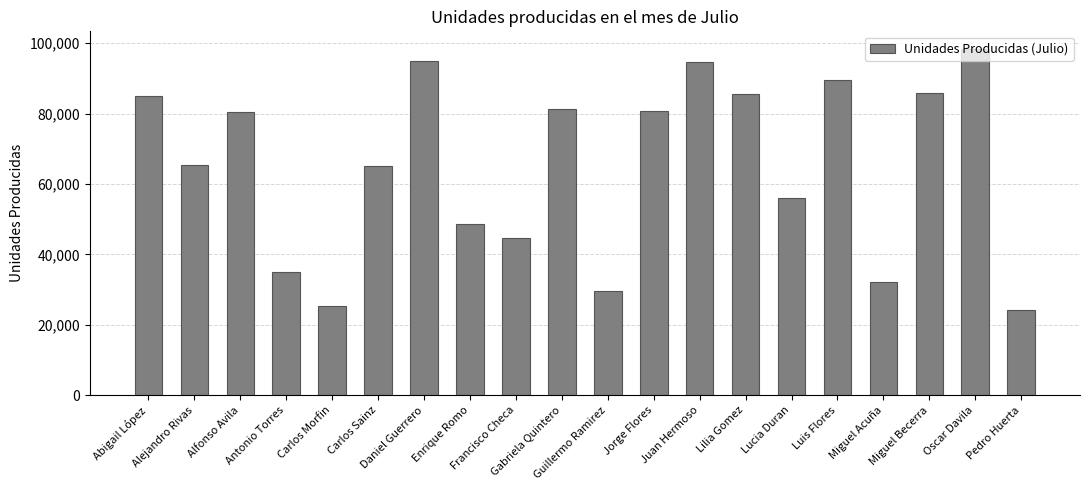

What is the value of the 13th bar from the left?

94535